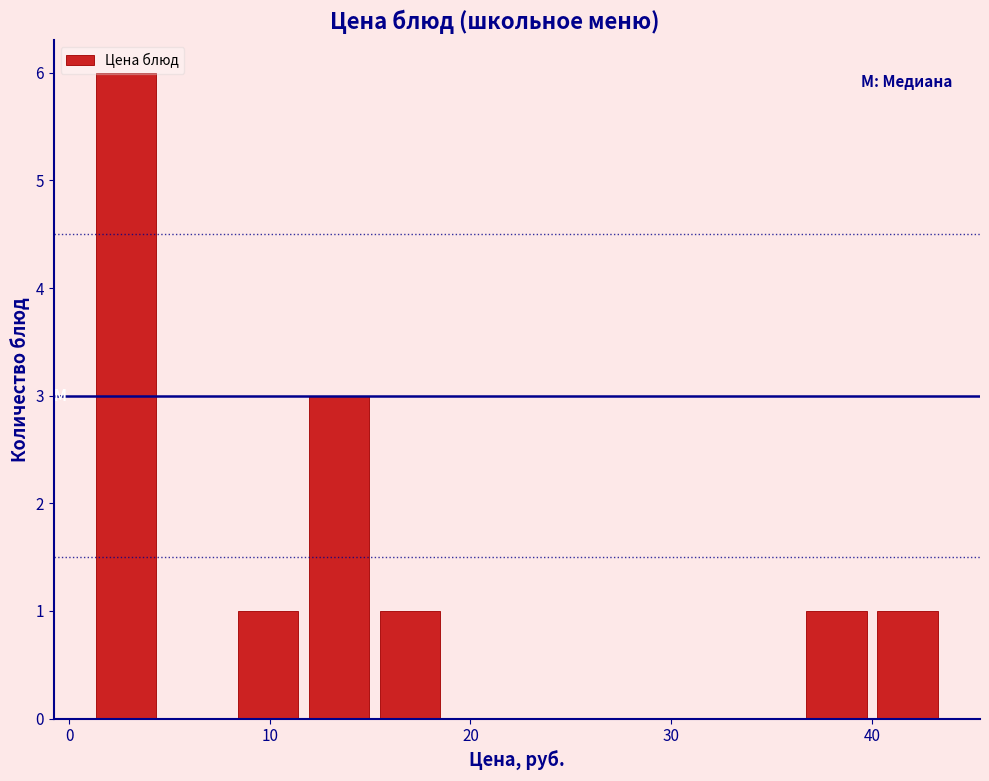

Around what value on the x-axis is the tallest bar? Give the approximate position of its centre, as read against the axis.

3